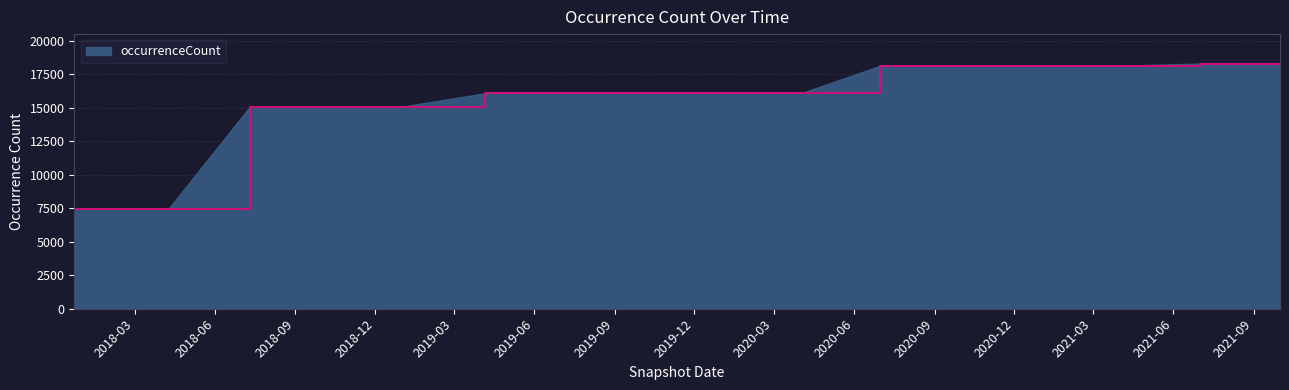

What is the difference between the maximum and minimum values?

10816